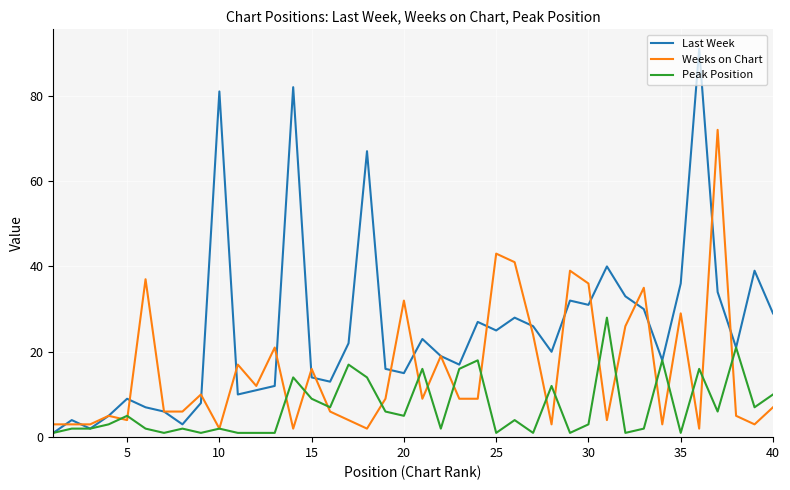

What is the minimum value for Peak Position?

1